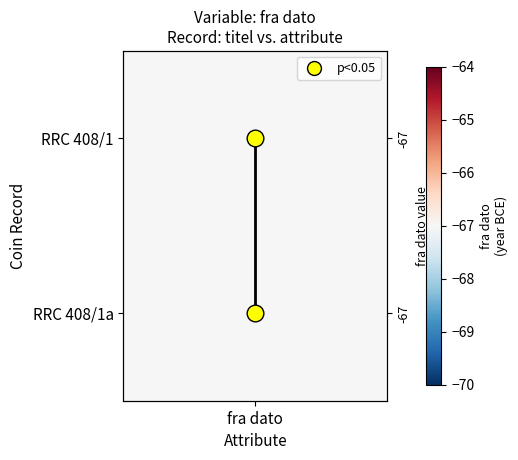

Is it true that the value at fra dato is 1?

False